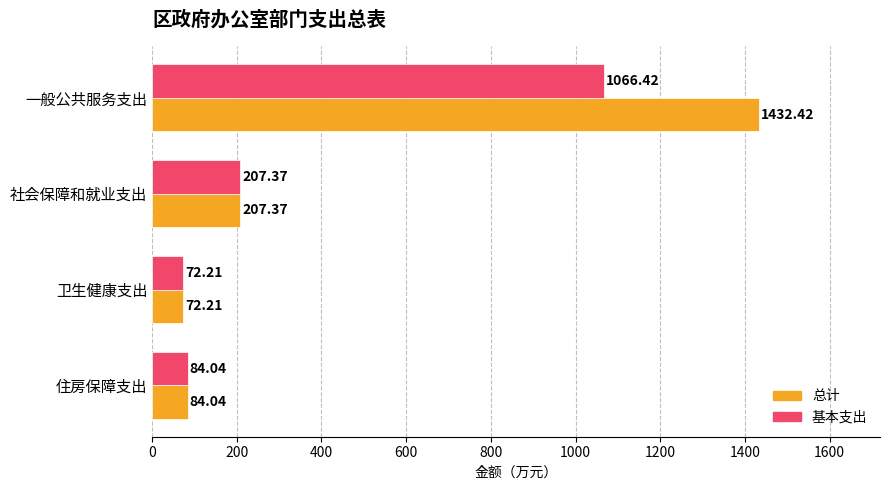

What is the average value of the 总计 series?

449.0